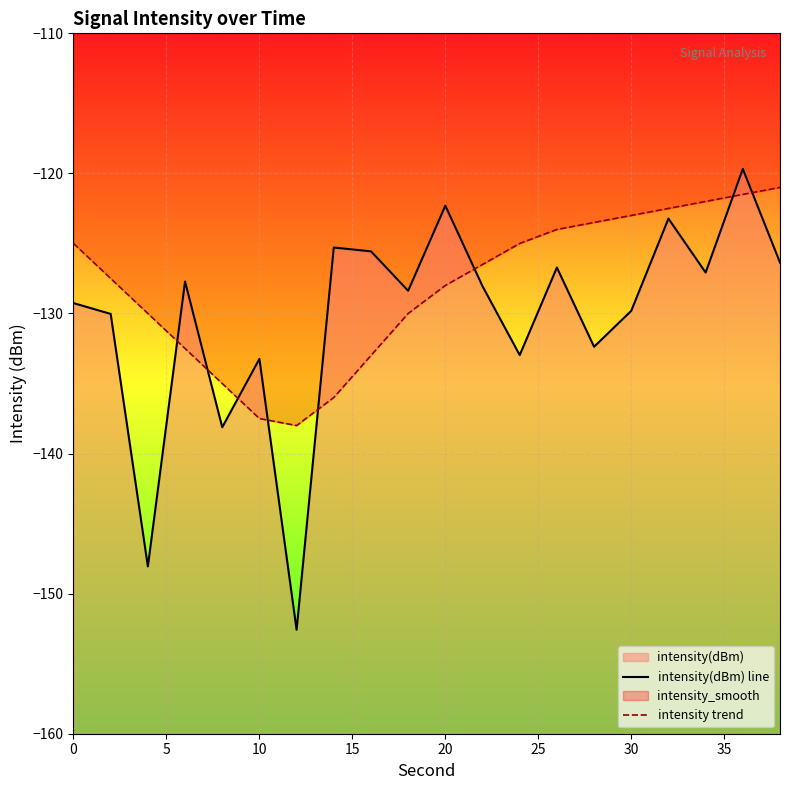

Reading left to right, transcribe all the data shown in this chart.

intensity(dBm) line: -129.3	-130.0	-148.1	-127.7	-138.1	-133.2	-152.6	-125.3	-125.6	-128.4	-122.3	-128.1	-133.0	-126.7	-132.4	-129.8	-123.2	-127.1	-119.7	-126.4
intensity trend: -125.0	-127.5	-130.0	-132.5	-135.0	-137.5	-138.0	-136.0	-133.0	-130.0	-128.0	-126.5	-125.0	-124.0	-123.5	-123.0	-122.5	-122.0	-121.5	-121.0